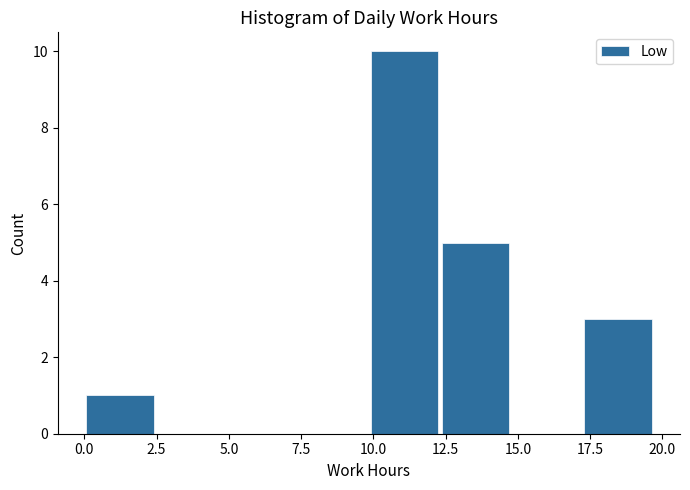

Over which range of the x-axis is the bar tallest?

10.0 to 12.5